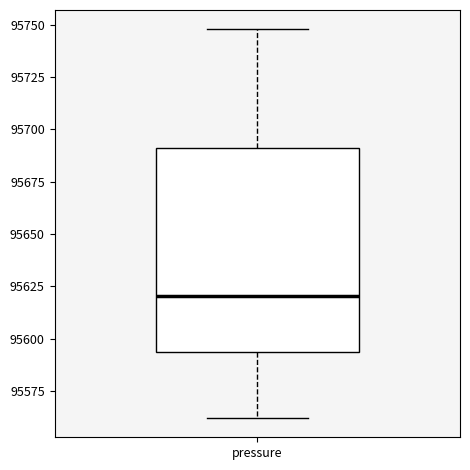

Where is the lower edge of the box for pressure on the y-axis? The values are not printed on the chart, so give them approximately, as read against the axis.

95595